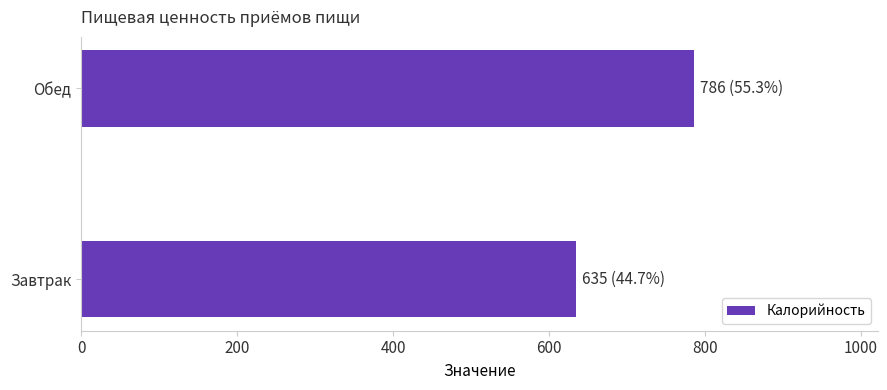

What is the sum of all values?

1420.3